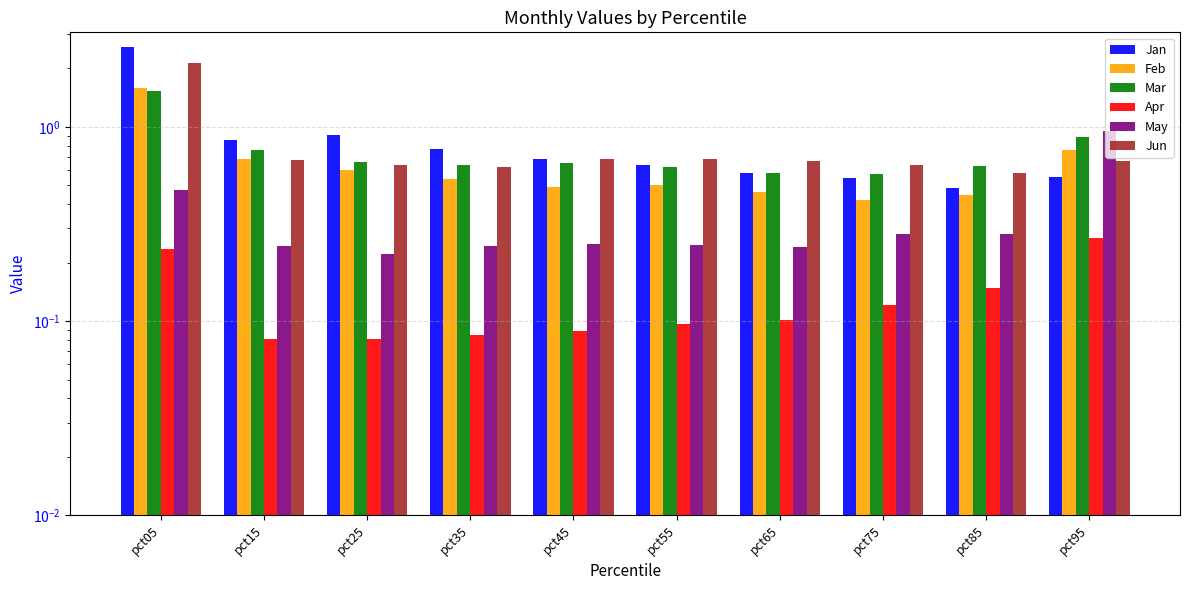

Which series has the largest total across all categories?

Jan